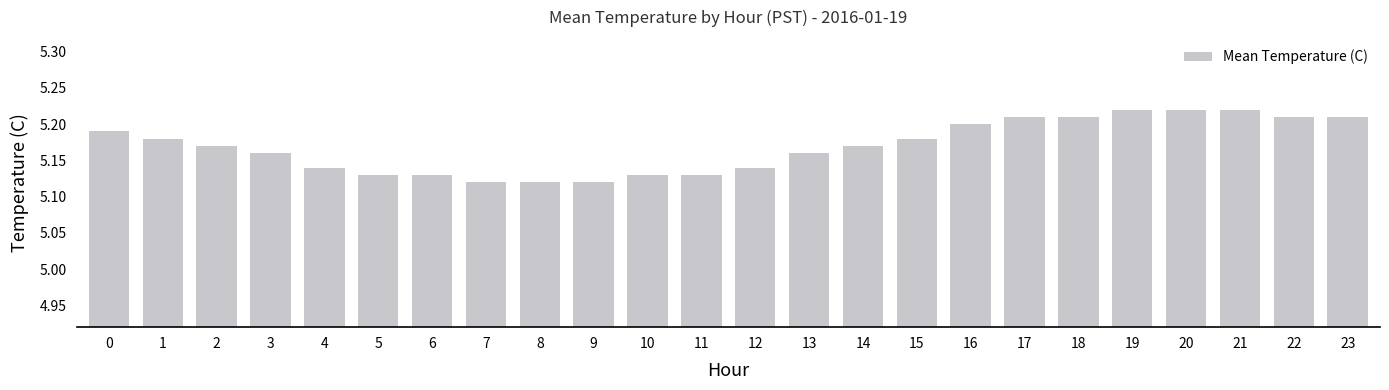

Between 17 and 10, which is larger?

17